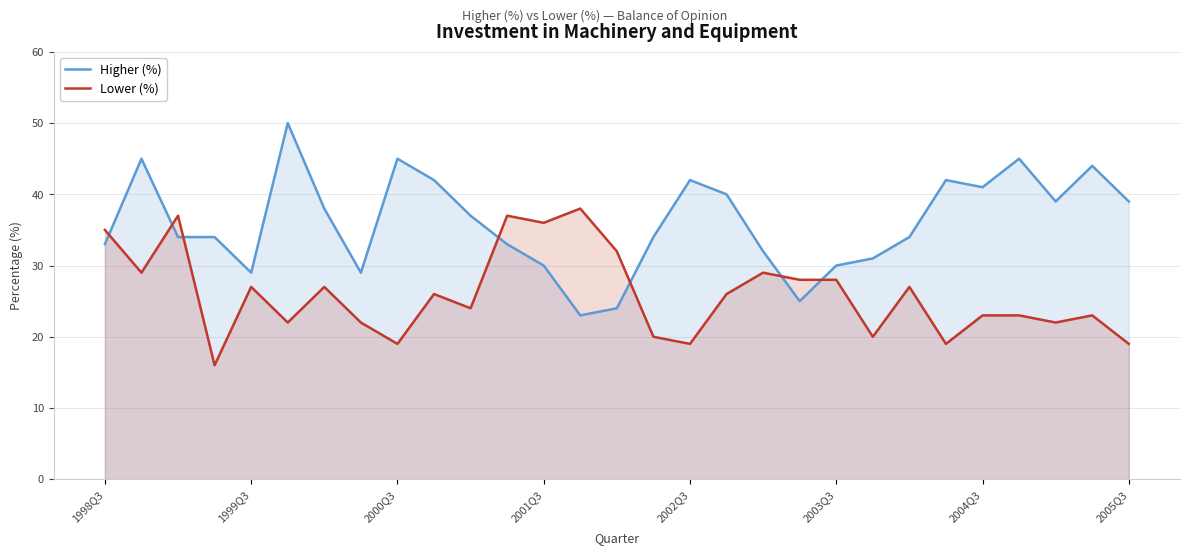

In Higher (%), how many points are lower than both neighbors (excluding endpoints)?

6